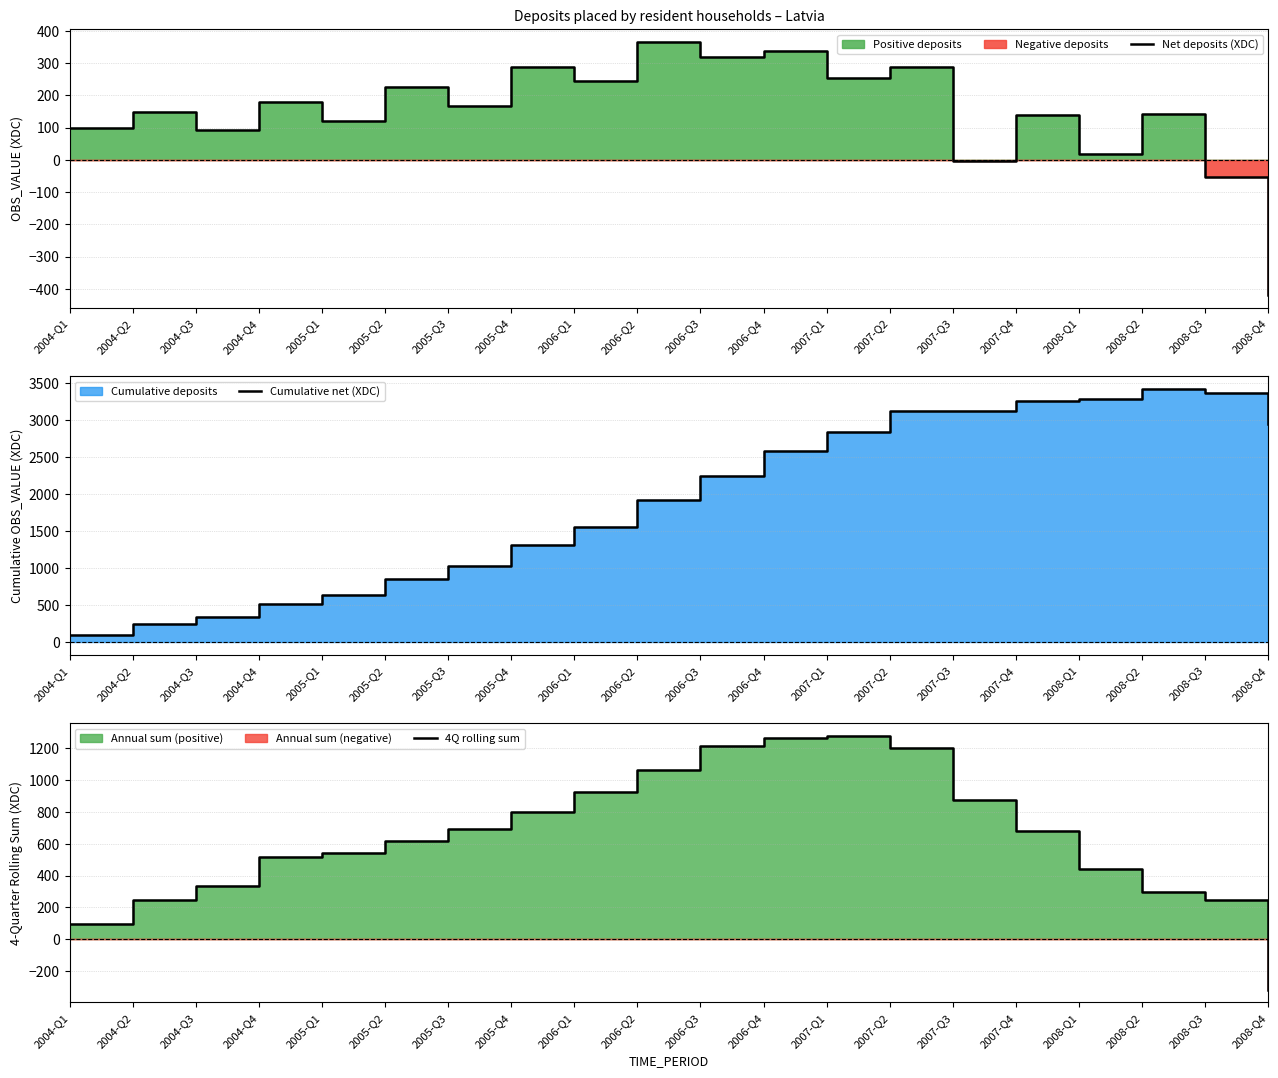

Which category has the lowest value in the Cumulative net (XDC) series?

2004-Q1